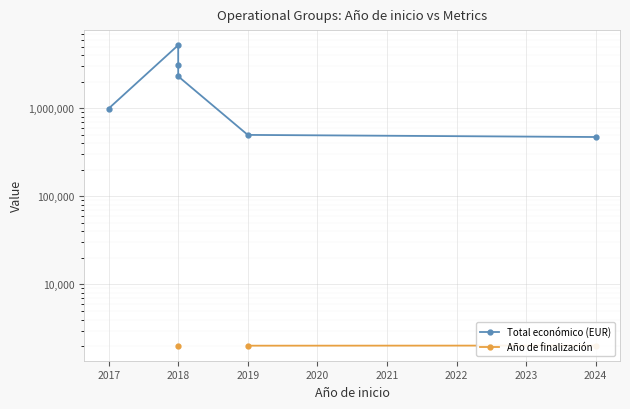

True or false: Total económico (EUR) has more than 2 points higher than both neighbors.

False